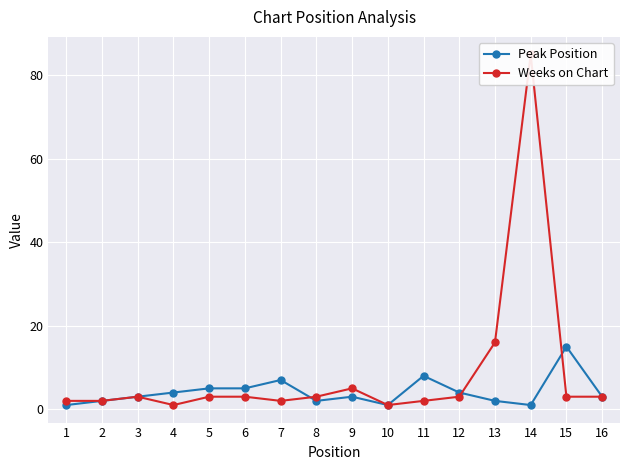

Which series has the largest range (max minus min)?

Weeks on Chart